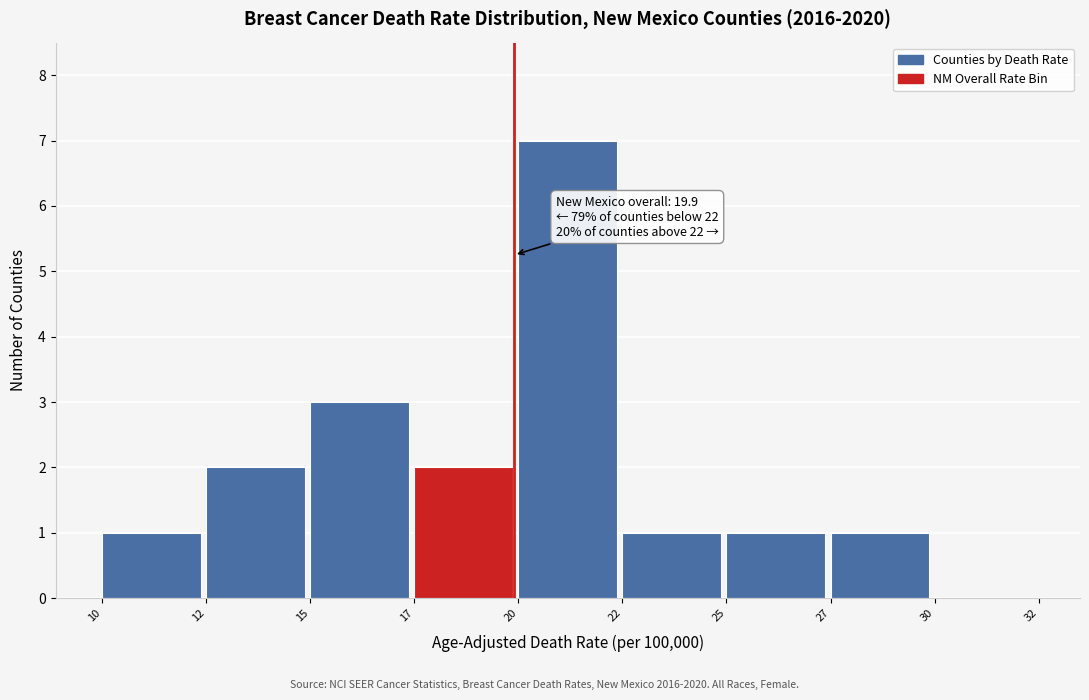

Reading left to right, what are all the values shown in this chart?

10=1	12=2	15=3	17=2	20=7	22=1	25=1	27=1	30=0